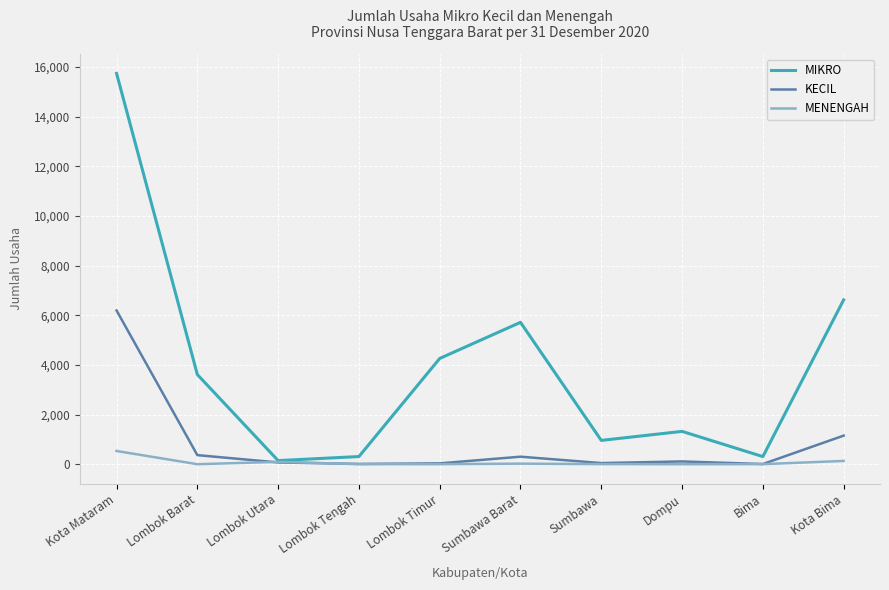

True or false: KECIL has a value of 6194 at Kota Mataram.

True